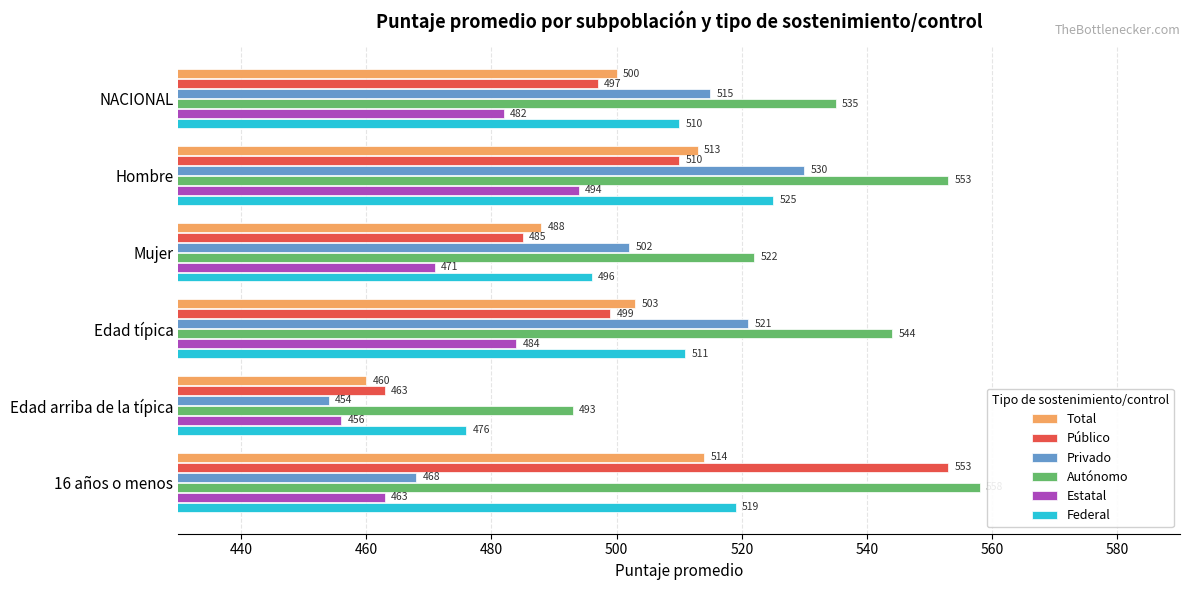

What is the average value of the Público series?

501